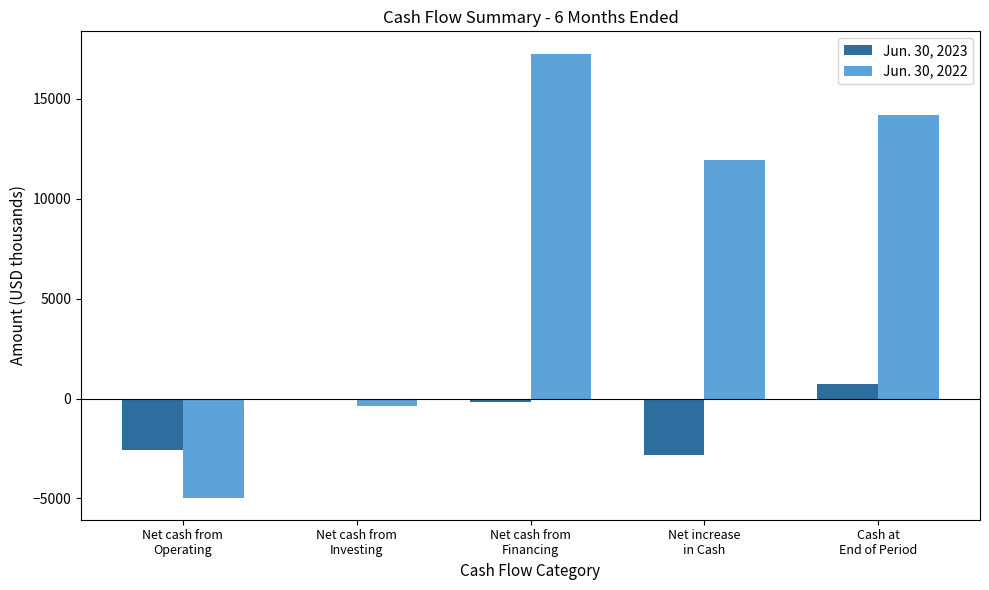

Rank the series by their maximum value, from highest to lowest.

Jun. 30, 2022, Jun. 30, 2023